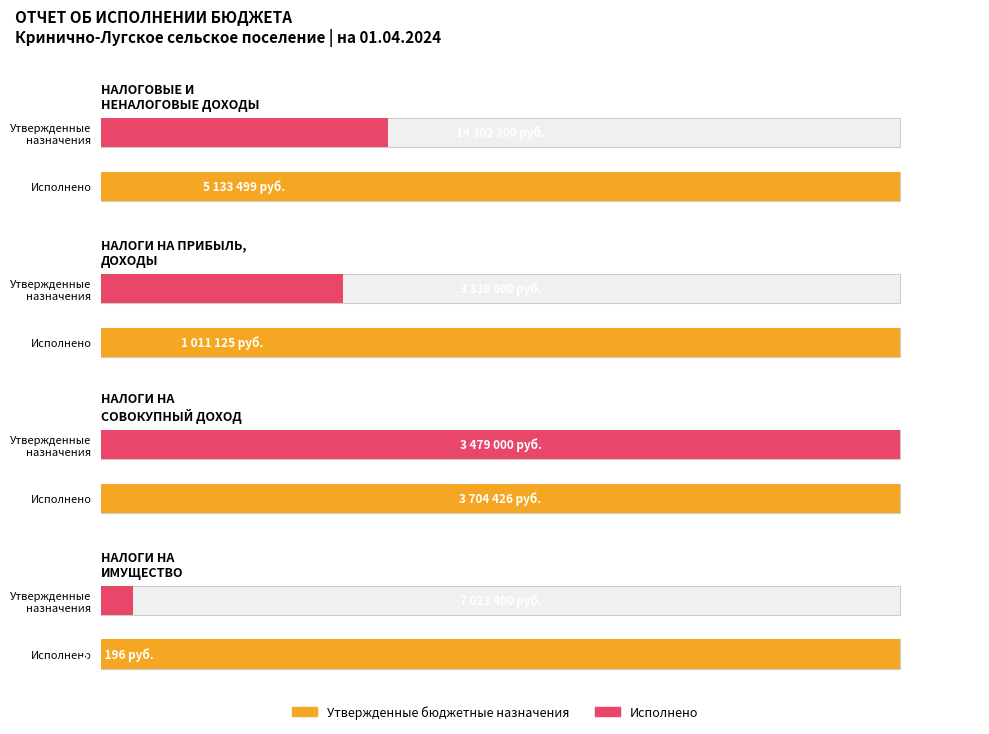

The Утвержденные бюджетные назначения series shows 5720843.6 at НАЛОГИ НА СОВОКУПНЫЙ ДОХОД. True or false?

False